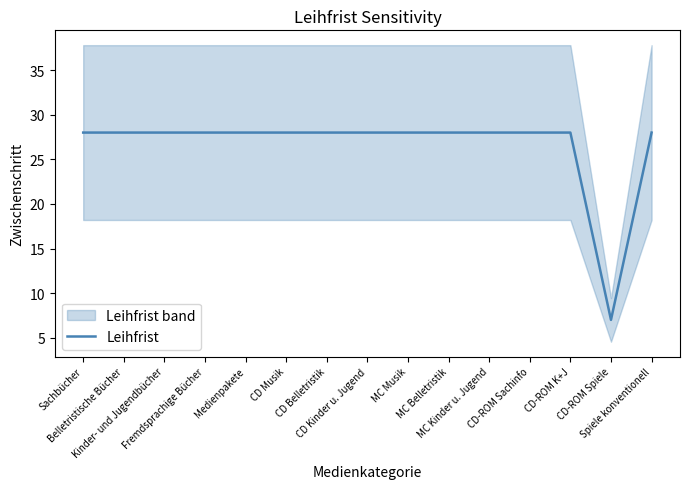

The value at MC Musik is 28. True or false?

True